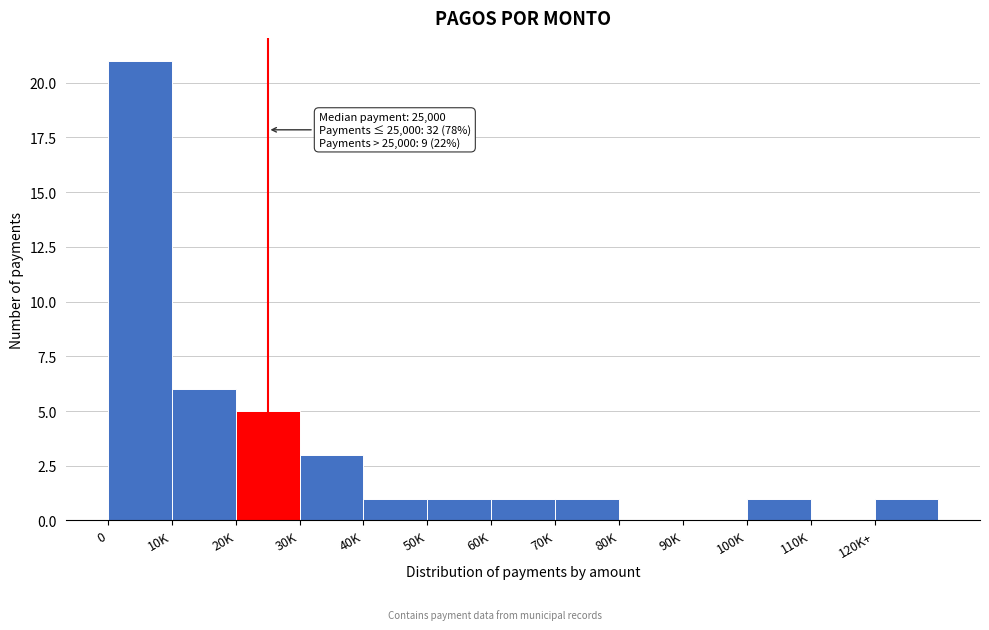

Reading left to right, list all the values displayed in this chart.

0=21	10K=6	20K=5	30K=3	40K=1	50K=1	60K=1	70K=1	80K=0	90K=0	100K=1	110K=0	120K+=1